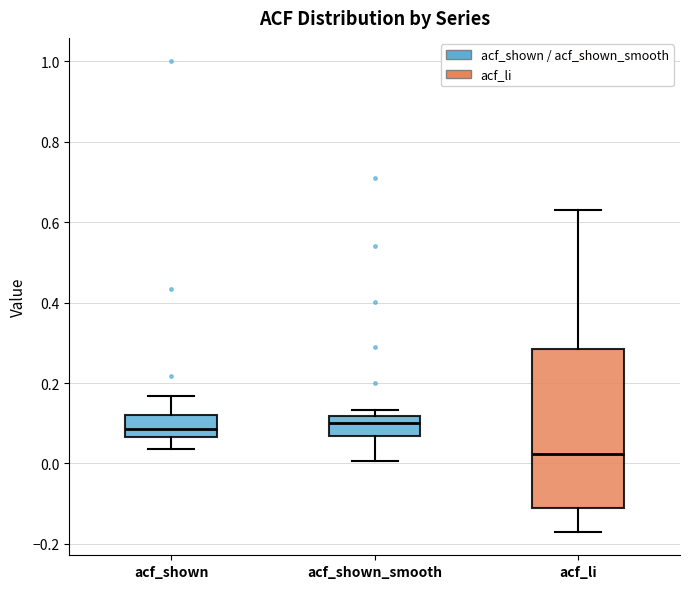

Reading left to right, transcribe this box plot: for each box, give where its median line is, the range the box spans, and where its two whiskers end, as read against the y-axis. The values are not printed on the chart, so give them approximately, as read against the axis.

acf_shown: median 0.08, box 0.06 to 0.12, whiskers 0.04 to 0.16
acf_shown_smooth: median 0.10, box 0.06 to 0.12, whiskers 0.00 to 0.14
acf_li: median 0.02, box -0.12 to 0.28, whiskers -0.16 to 0.64